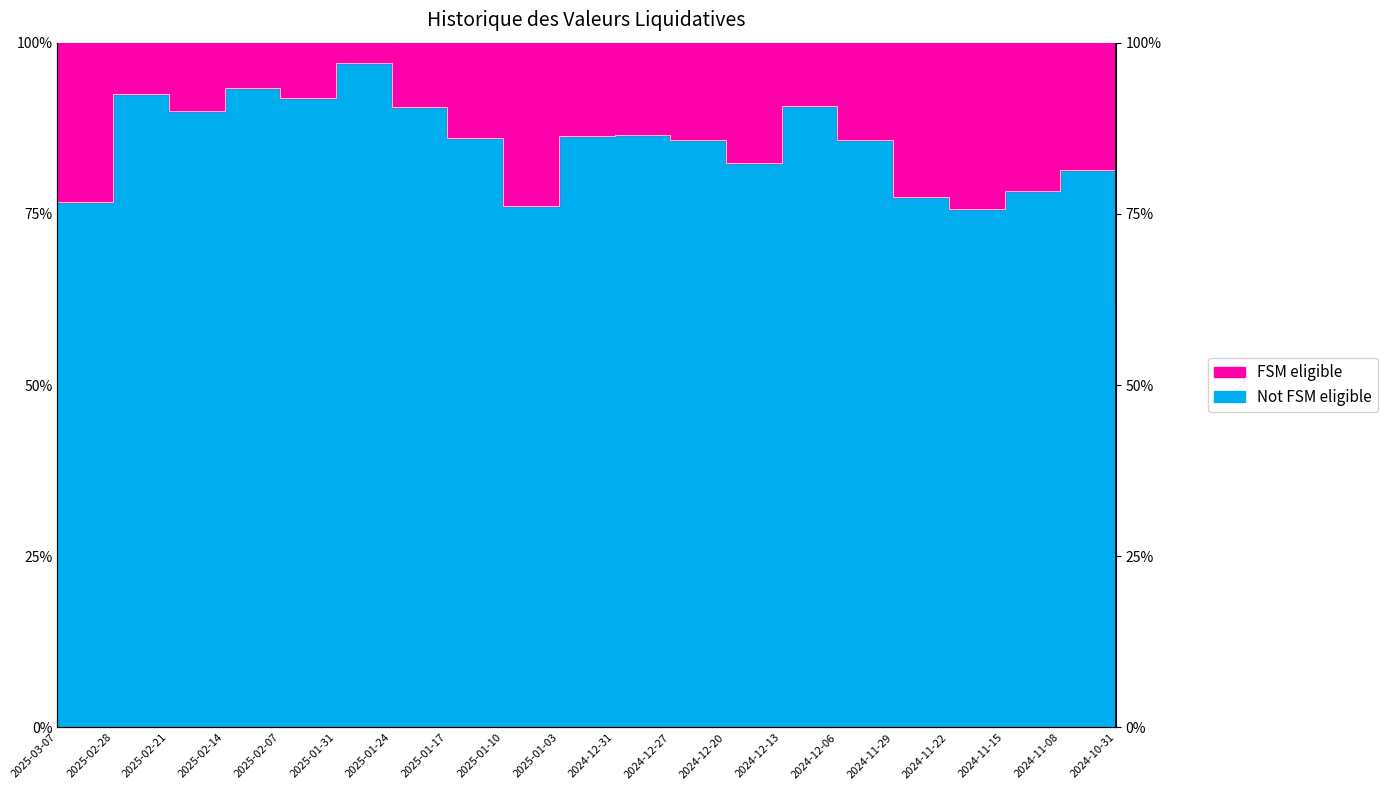

Rank the categories by value from lowest to highest.

2024-10-31, 2024-11-22, 2025-01-10, 2025-03-07, 2024-11-29, 2024-11-15, 2024-11-08, 2024-12-20, 2024-12-06, 2024-12-27, 2025-01-17, 2025-01-03, 2024-12-31, 2025-02-21, 2025-01-24, 2024-12-13, 2025-02-07, 2025-02-28, 2025-02-14, 2025-01-31